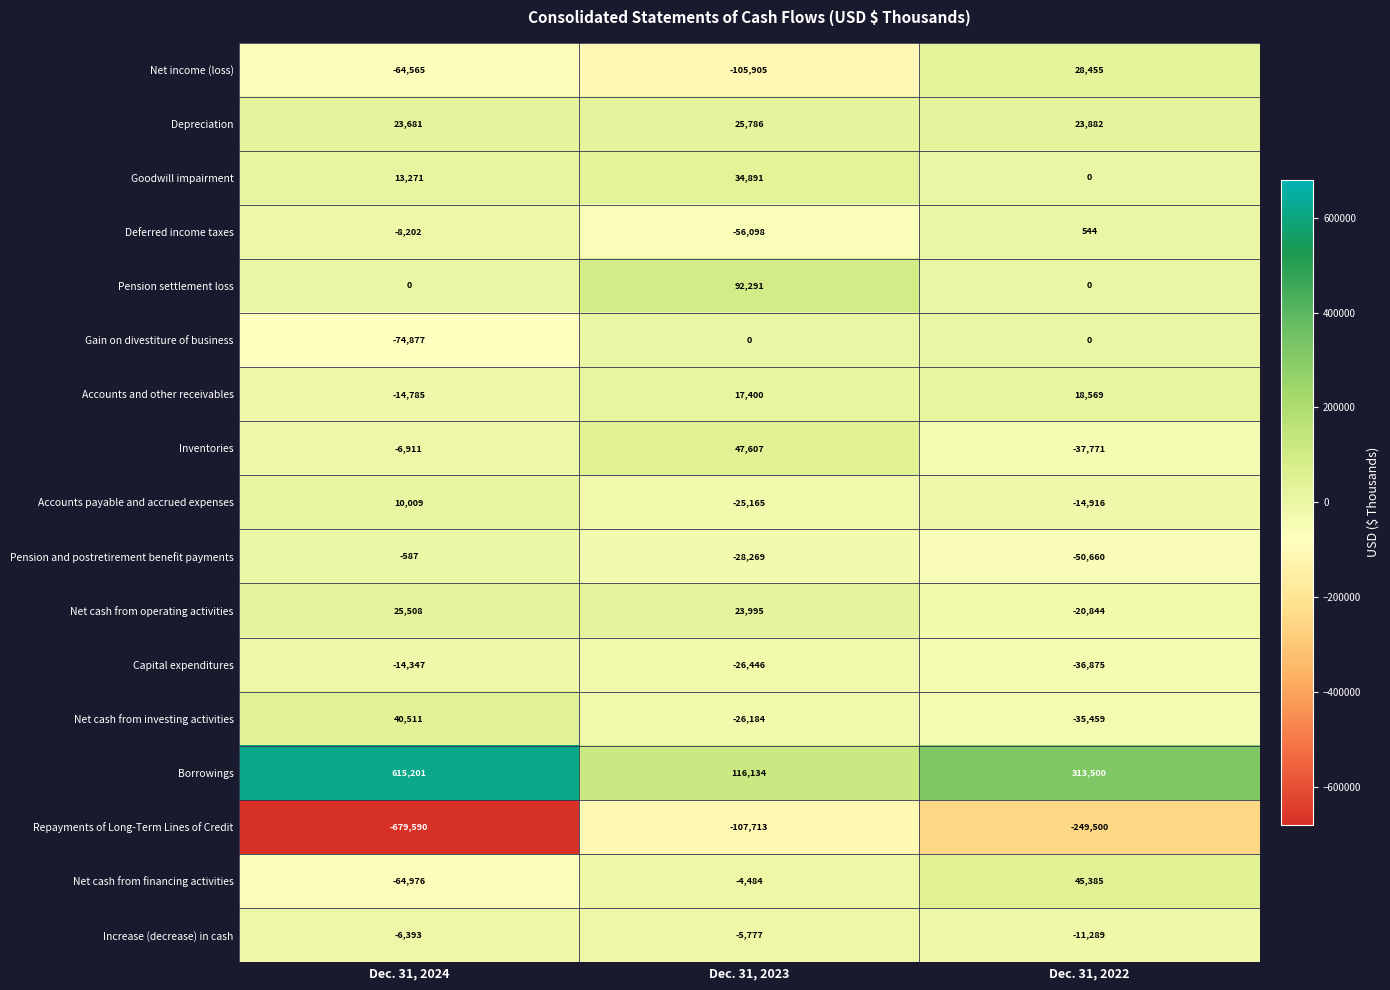

True or false: Borrowings has a value of 615201 at Dec. 31, 2024.

True